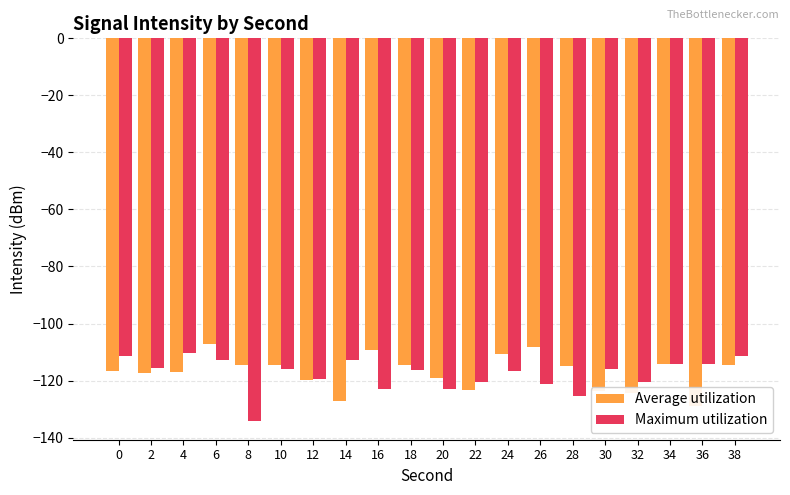

Reading left to right, extract all data points from this chart.

Average utilization: 0=-116.5	2=-117.2	4=-116.9	6=-107.3	8=-114.7	10=-114.7	12=-119.8	14=-127.0	16=-109.2	18=-114.5	20=-119.0	22=-123.3	24=-110.8	26=-108.1	28=-114.8	30=-123.6	32=-124.3	34=-114.3	36=-128.8	38=-114.7
Maximum utilization: 0=-111.5	2=-115.4	4=-110.4	6=-112.8	8=-134.1	10=-115.8	12=-119.4	14=-112.8	16=-122.9	18=-116.4	20=-122.8	22=-120.4	24=-116.6	26=-121.3	28=-125.3	30=-115.9	32=-120.5	34=-114.2	36=-114.3	38=-111.3